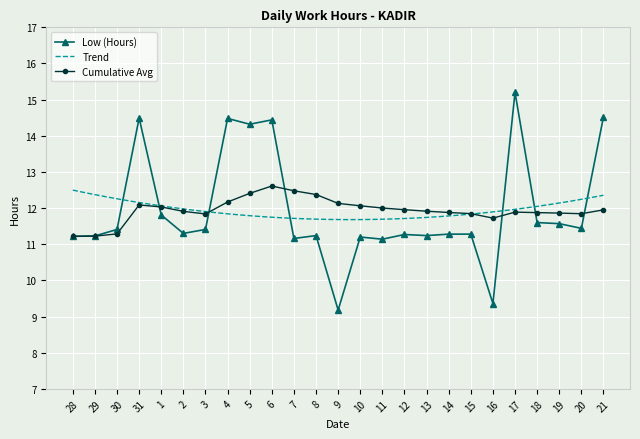

At which category does the chart reach its minimum across all series?

9